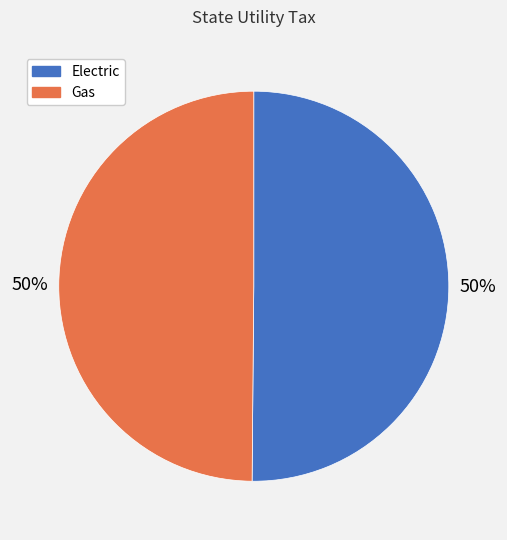

To the nearest percent, what is the average slice percentage?

50%